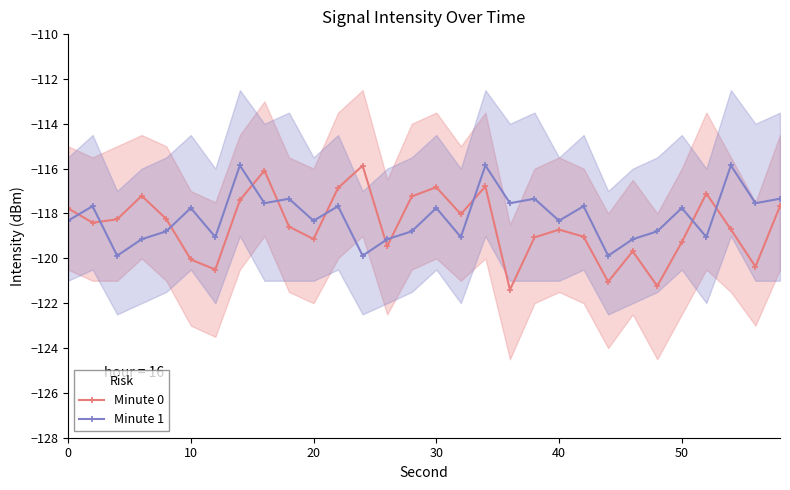

What is the average value of the Minute 1 series?

-118.1